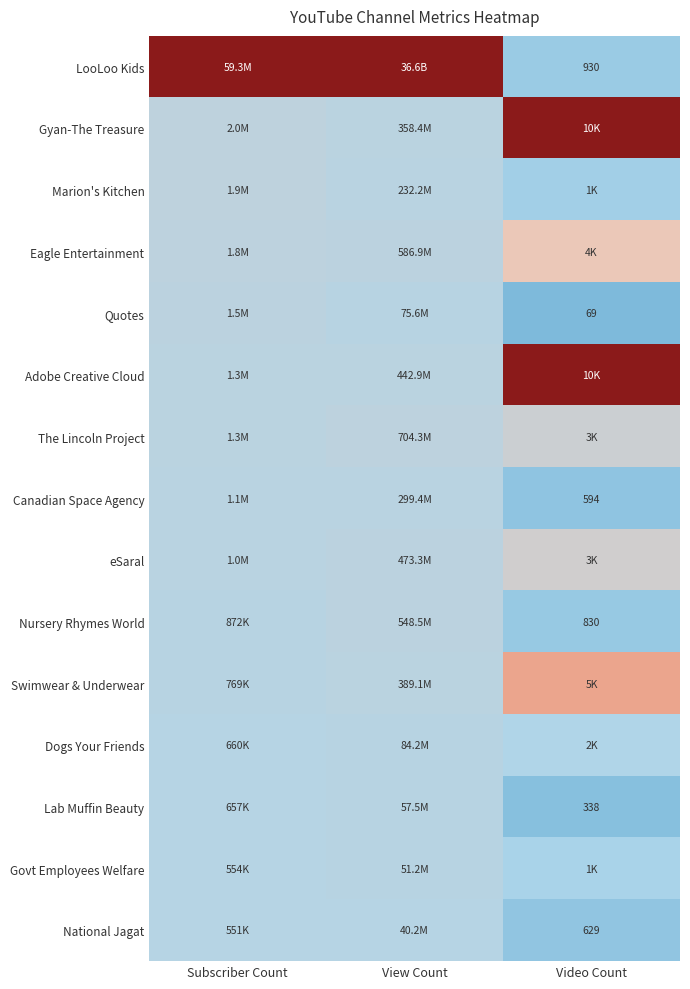

At which label does Lab Muffin Beauty reach its minimum?

Video Count